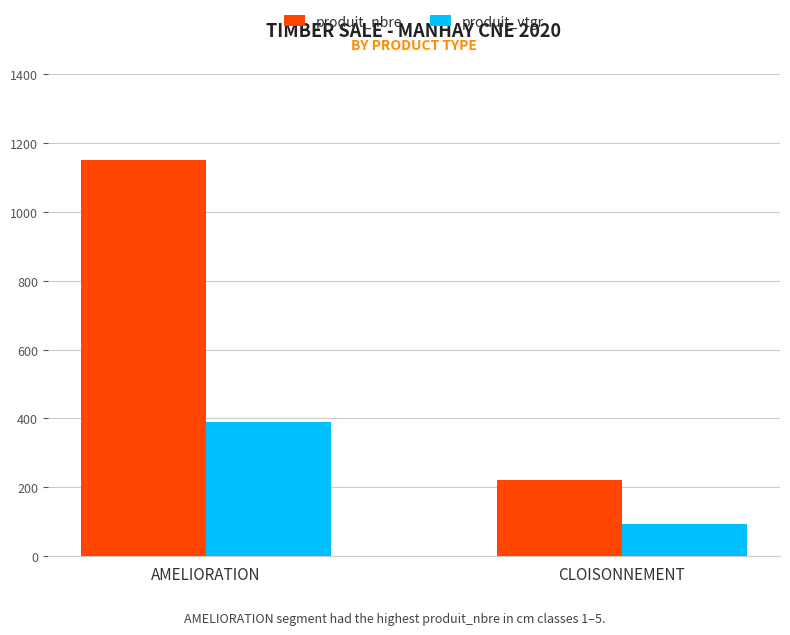

Which category has the lowest value in the produit_vtgr series?

CLOISONNEMENT